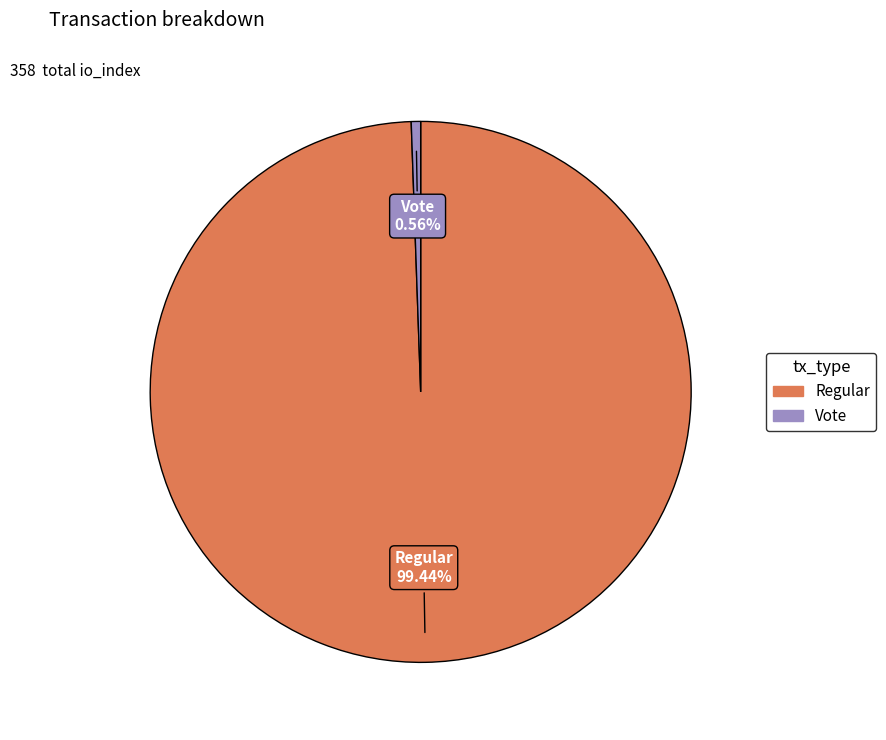

Does any single category account for the majority?

Yes